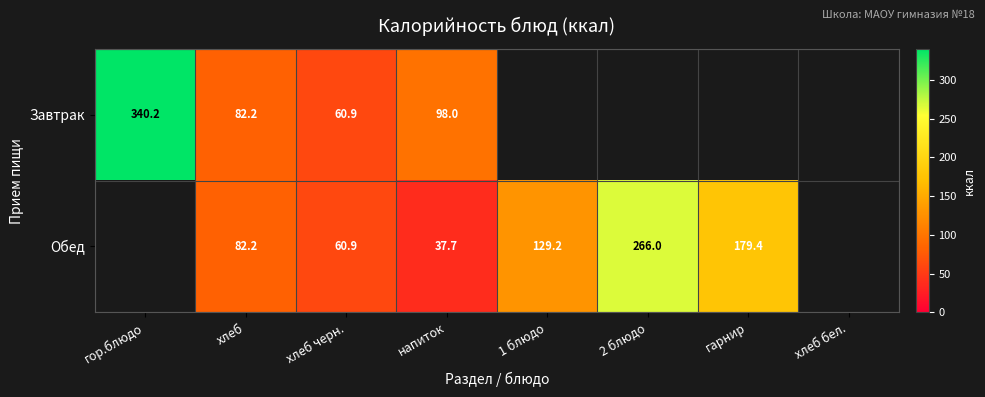

Which series changed the most between хлеб and напиток?

Обед